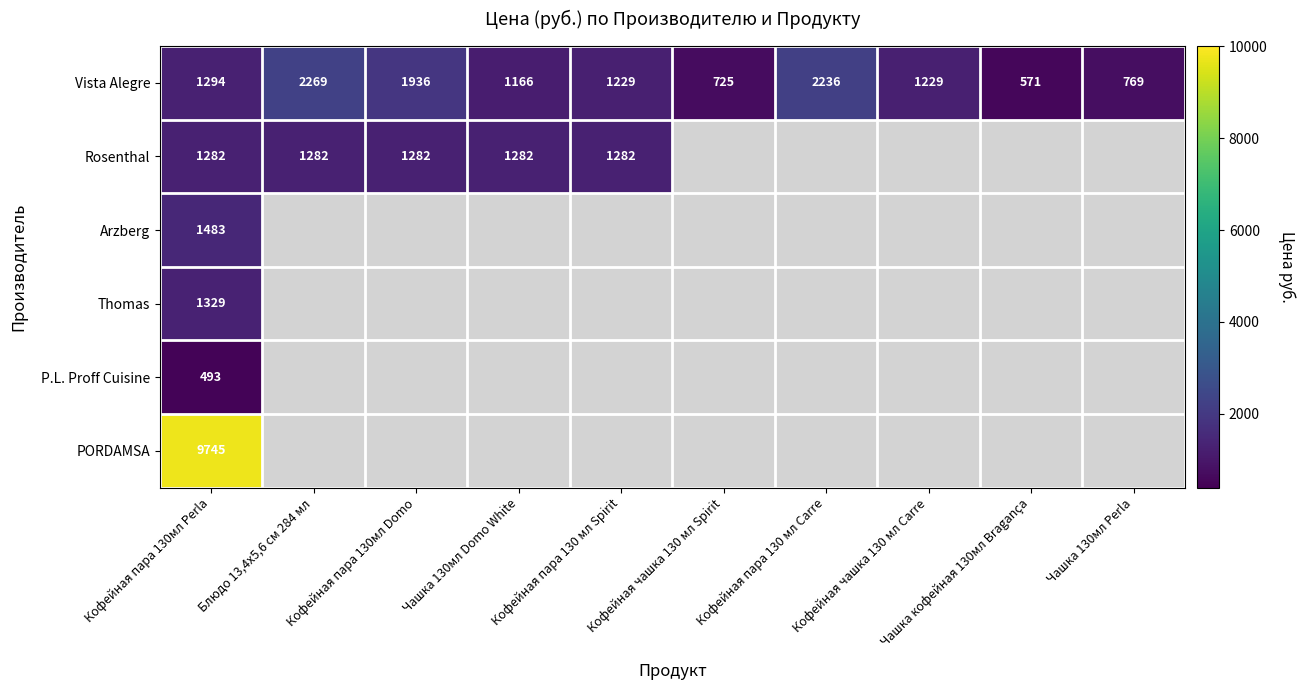

Rank the series at Кофейная пара 130мл Perla from highest to lowest value.

PORDAMSA, Arzberg, Thomas, Vista Alegre, Rosenthal, P.L. Proff Cuisine